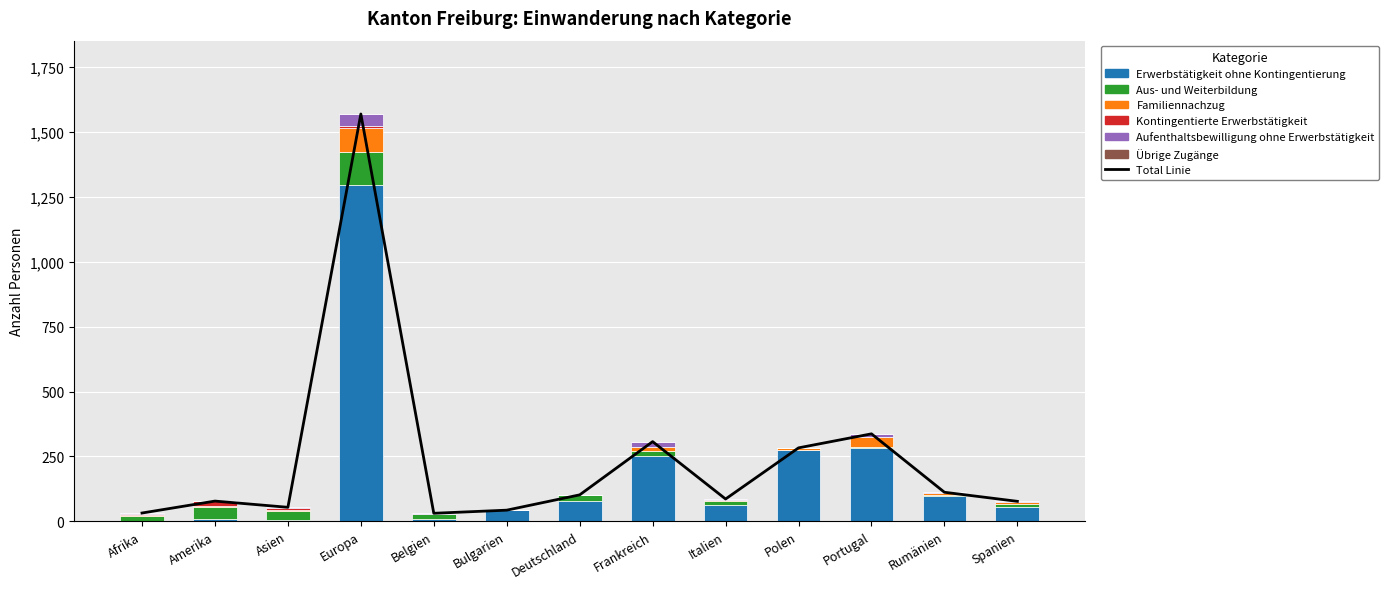

At how many categories does at least one series exceed 1014?

1